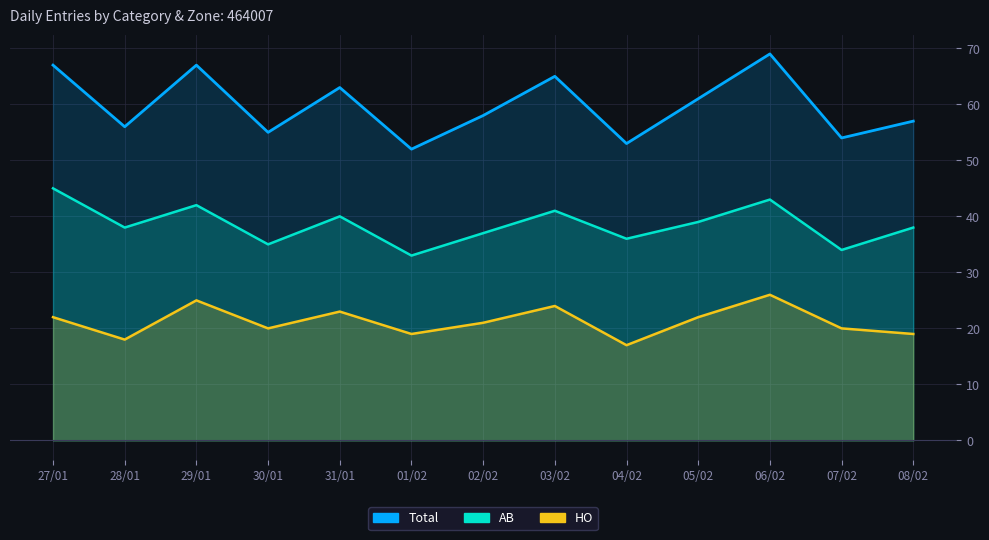

At which category is the sum across all series the highest?

06/02